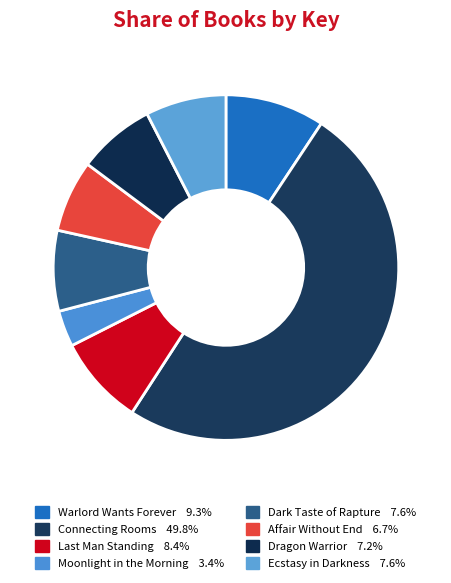

How many segments does this pie chart have?

8